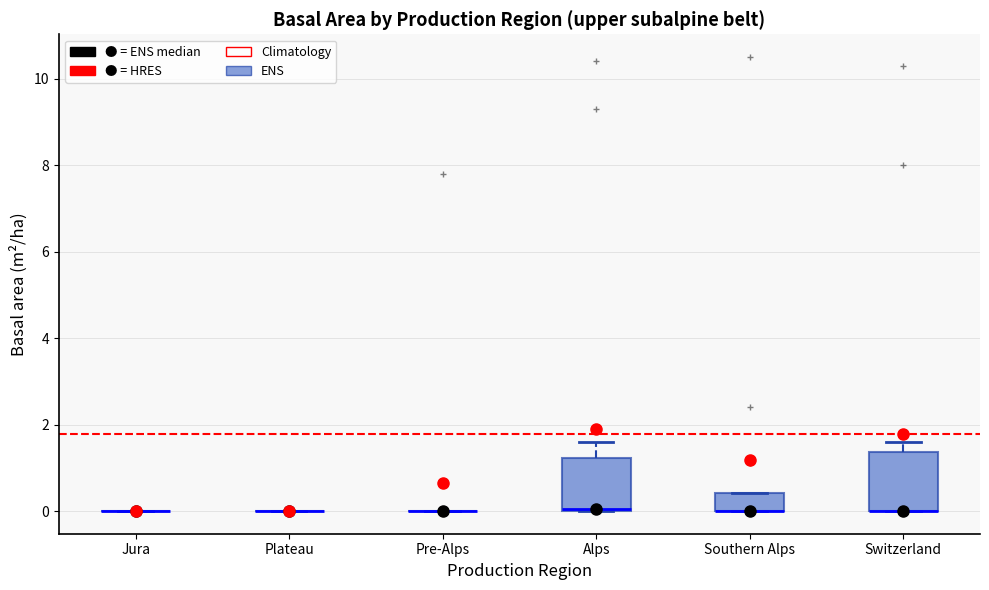

Reading left to right, read every box against the y-axis: the position of its median line, the range the box covers, and the ends of its whiskers. The values are not printed on the chart, so give them approximately, as read against the axis.

Jura: box collapsed to a line at 0.0, whiskers 0.0 to 0.0
Plateau: box collapsed to a line at 0.0, whiskers 0.0 to 0.0
Pre-Alps: box collapsed to a line at 0.0, whiskers 0.0 to 0.0
Alps: median 0.0, box 0.0 to 1.2, whiskers 0.0 to 1.6
Southern Alps: median 0.0 (drawn on the box's lower edge), box 0.0 to 0.4, whiskers 0.0 to 0.4
Switzerland: median 0.0 (drawn on the box's lower edge), box 0.0 to 1.4, whiskers 0.0 to 1.6